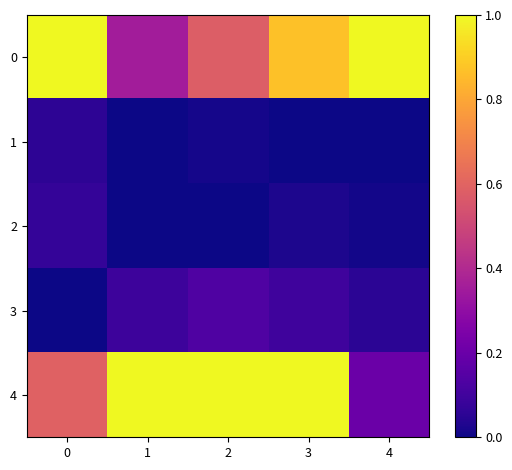

What is the spread (max minus min) of values at 4?

1.0